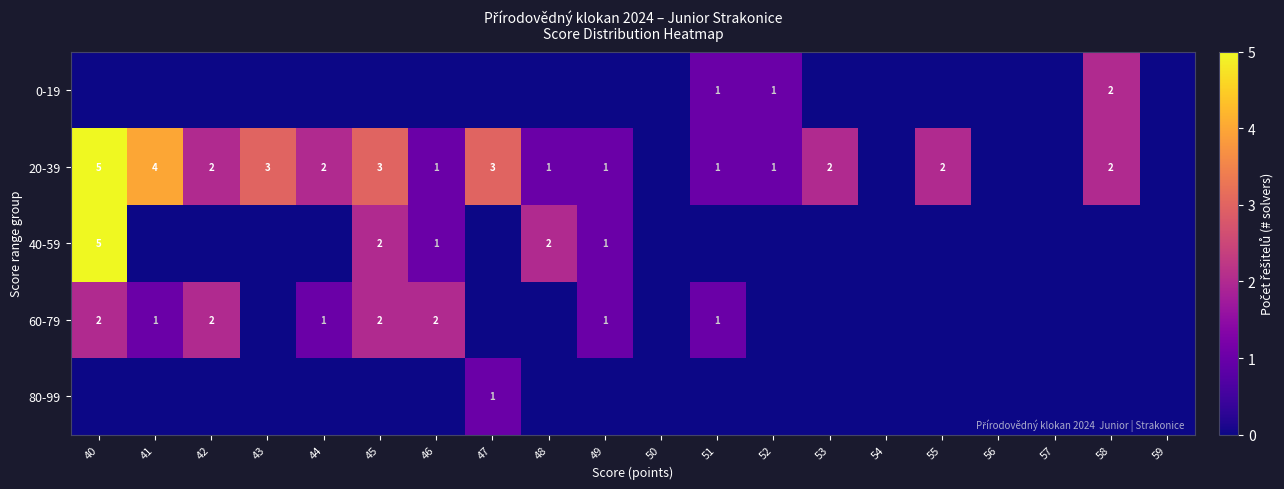

Is it true that 60-79 equals 0 at 51?

False